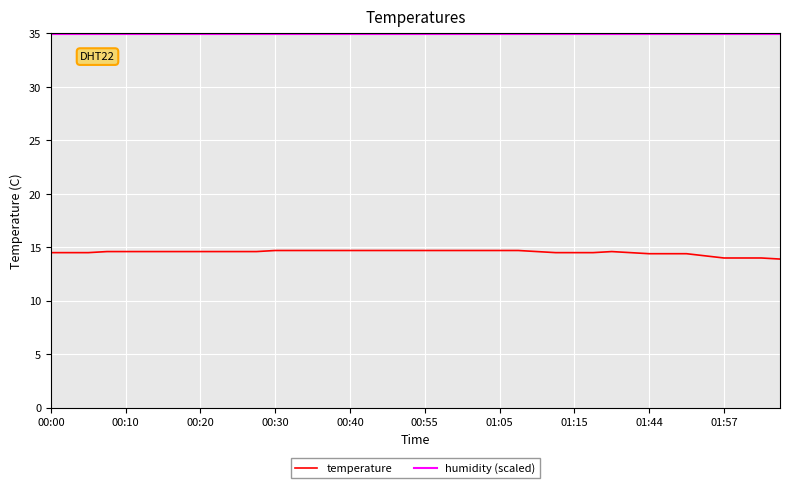

What are all the series names shown in the legend?

temperature, humidity (scaled)